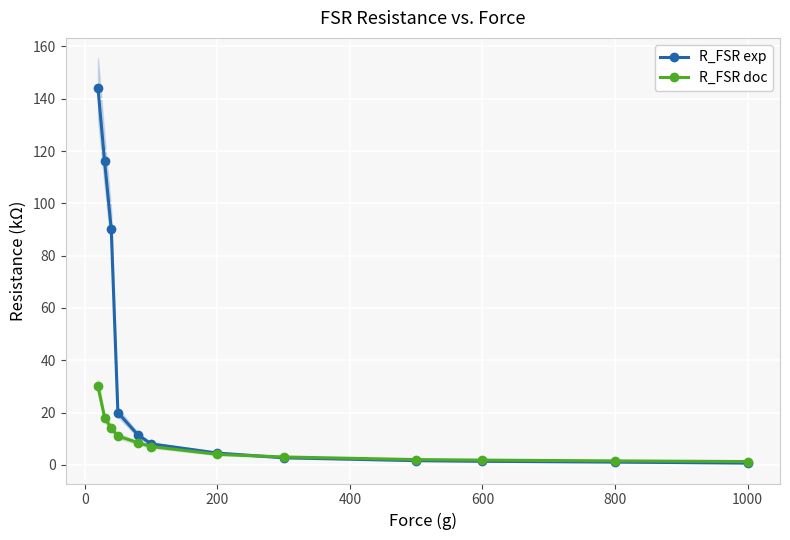

Which series has the largest total across all categories?

R_FSR exp